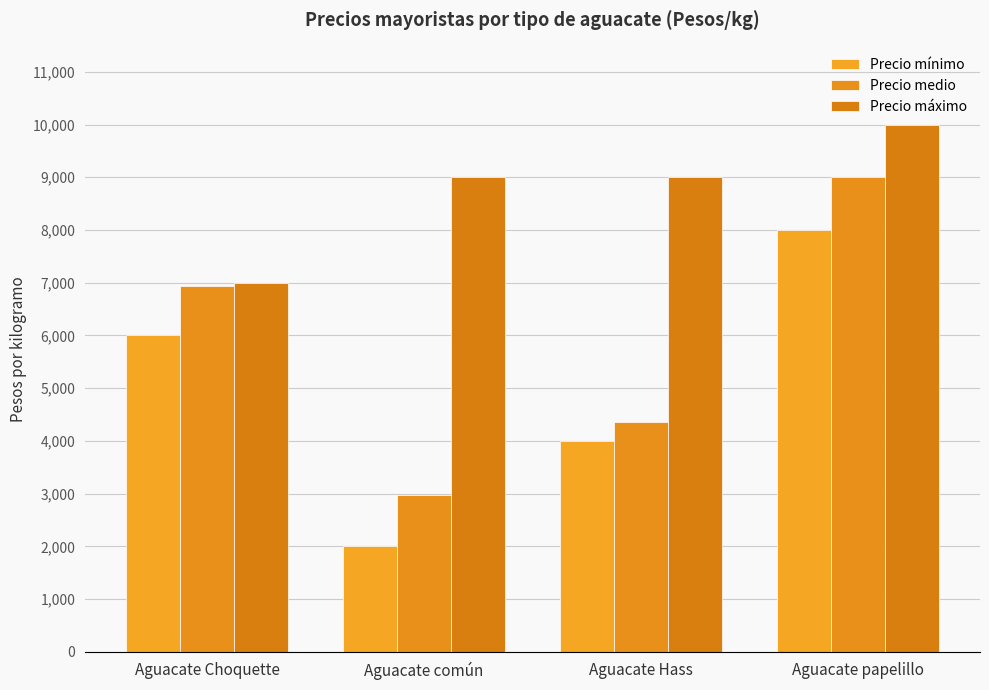

True or false: Precio máximo has a value of 4623 at Aguacate Choquette.

False